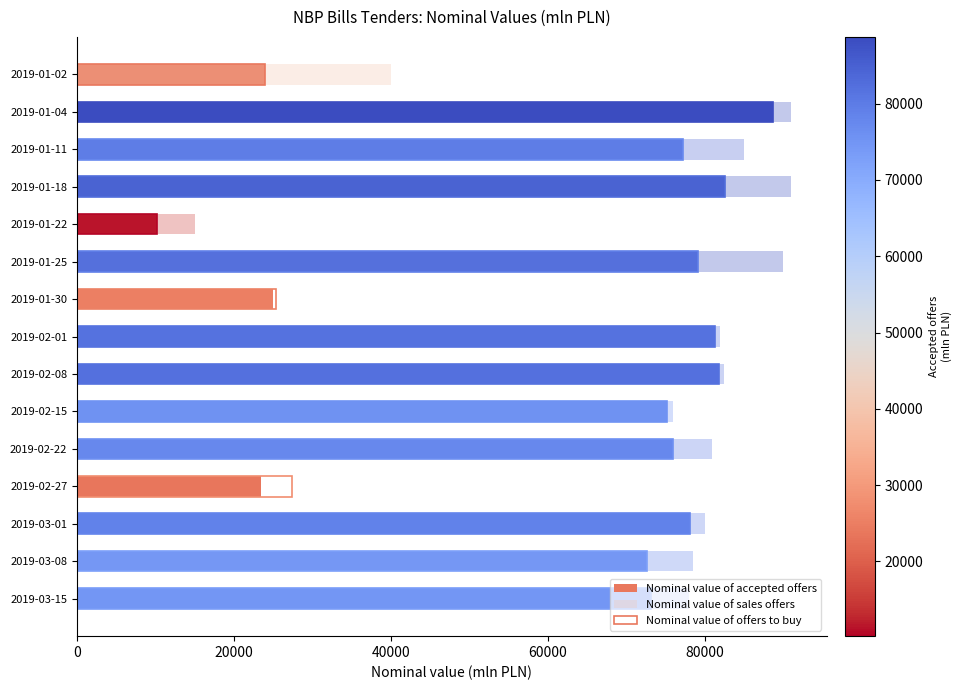

Does the chart contain stacked bars?

No